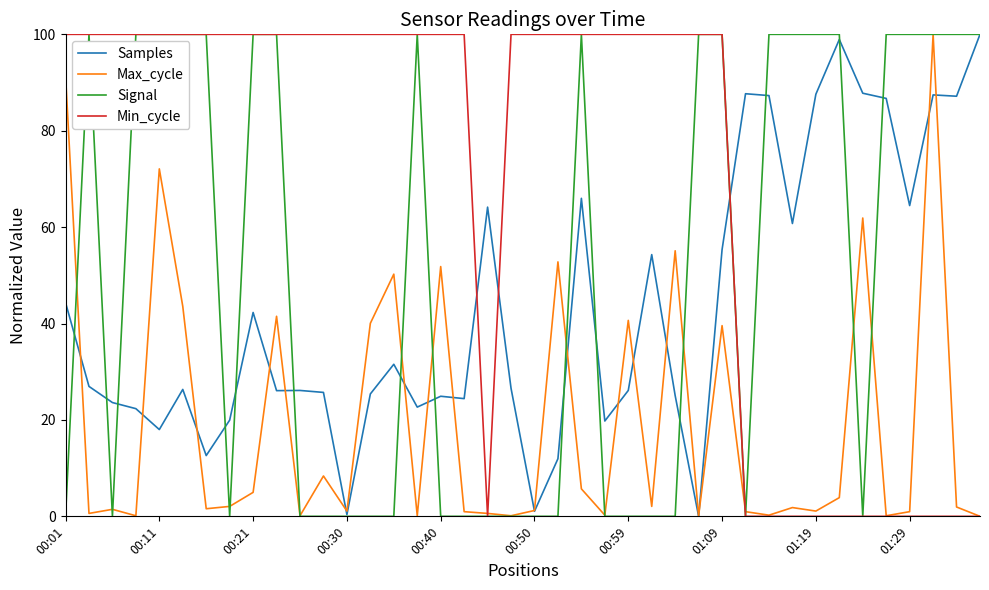

What is the maximum value shown in the chart?

100.0